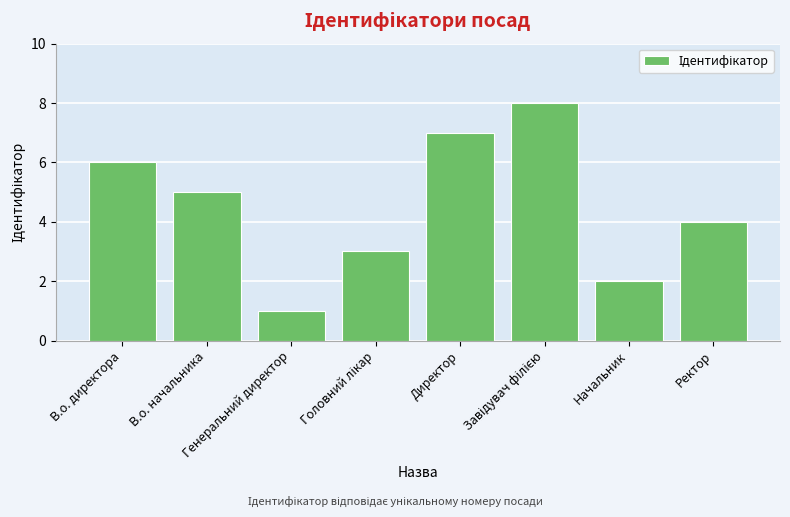

Are the bars horizontal?

No